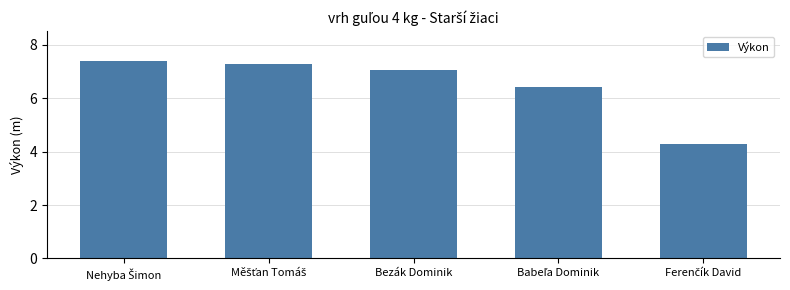

What is the value of the 2nd bar from the left?

7.3